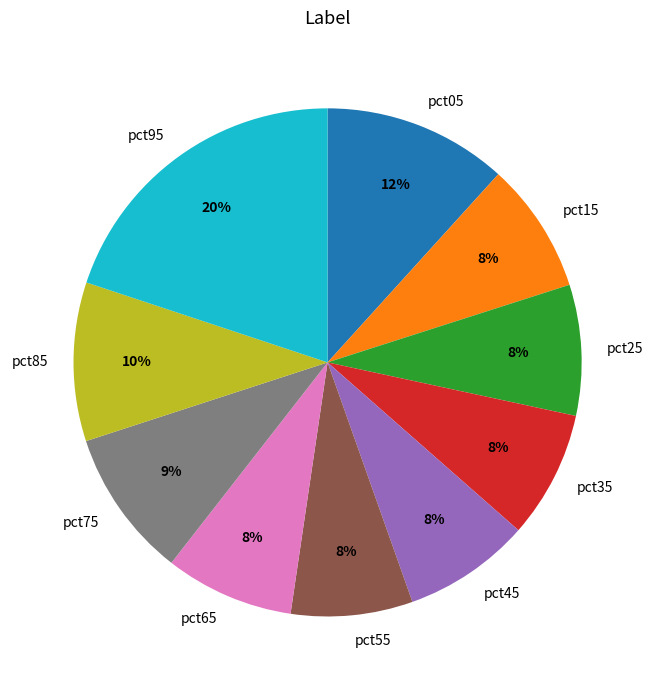

To the nearest percent, what percentage of the pie is pct45?

8%